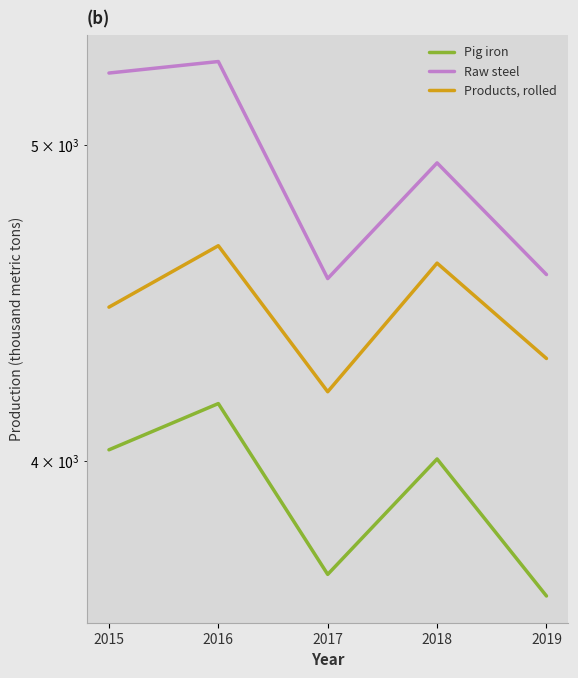

Which has a higher value, 2018 or 2015?

2015